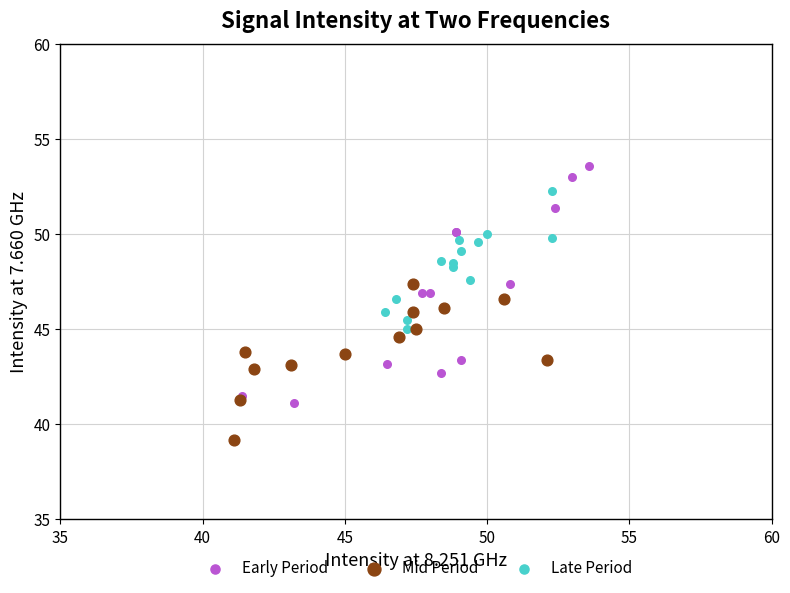

Which series has the widest spread of Y values?

Early Period